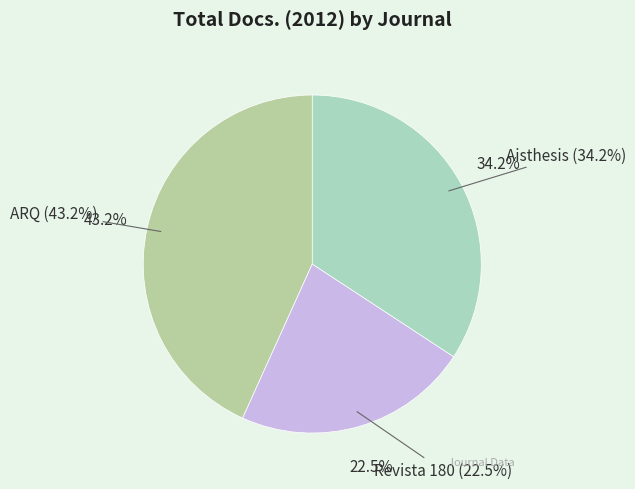

How many slices are in this pie chart?

3